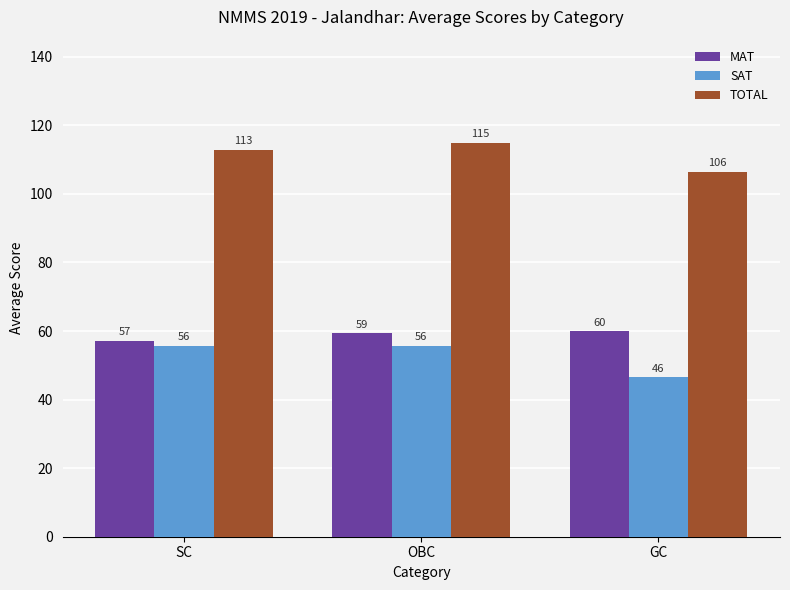

What is the sum of all TOTAL values?

334.4